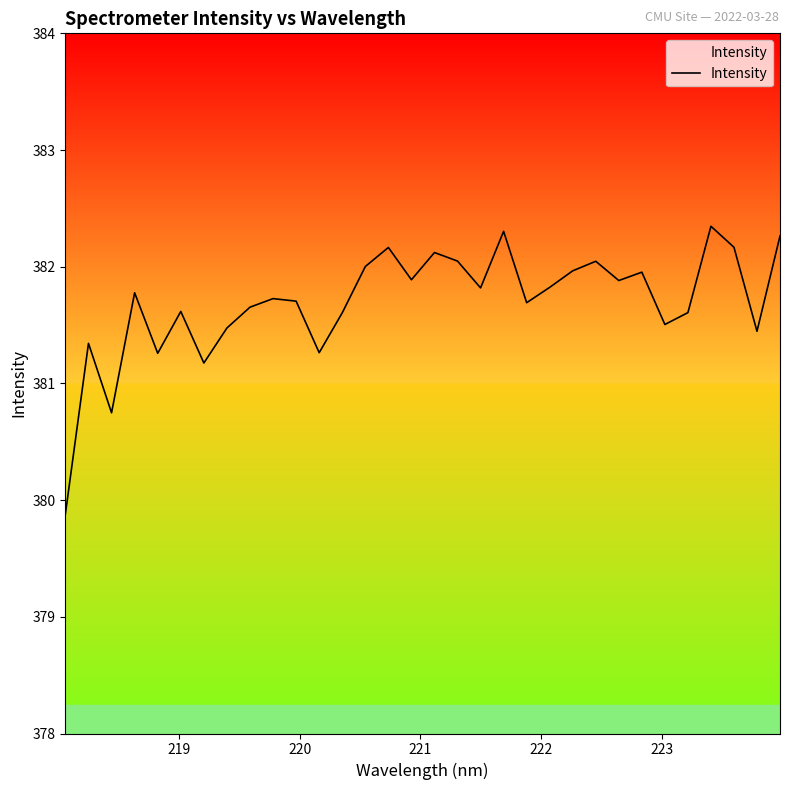

What is the greatest value displayed?

382.3